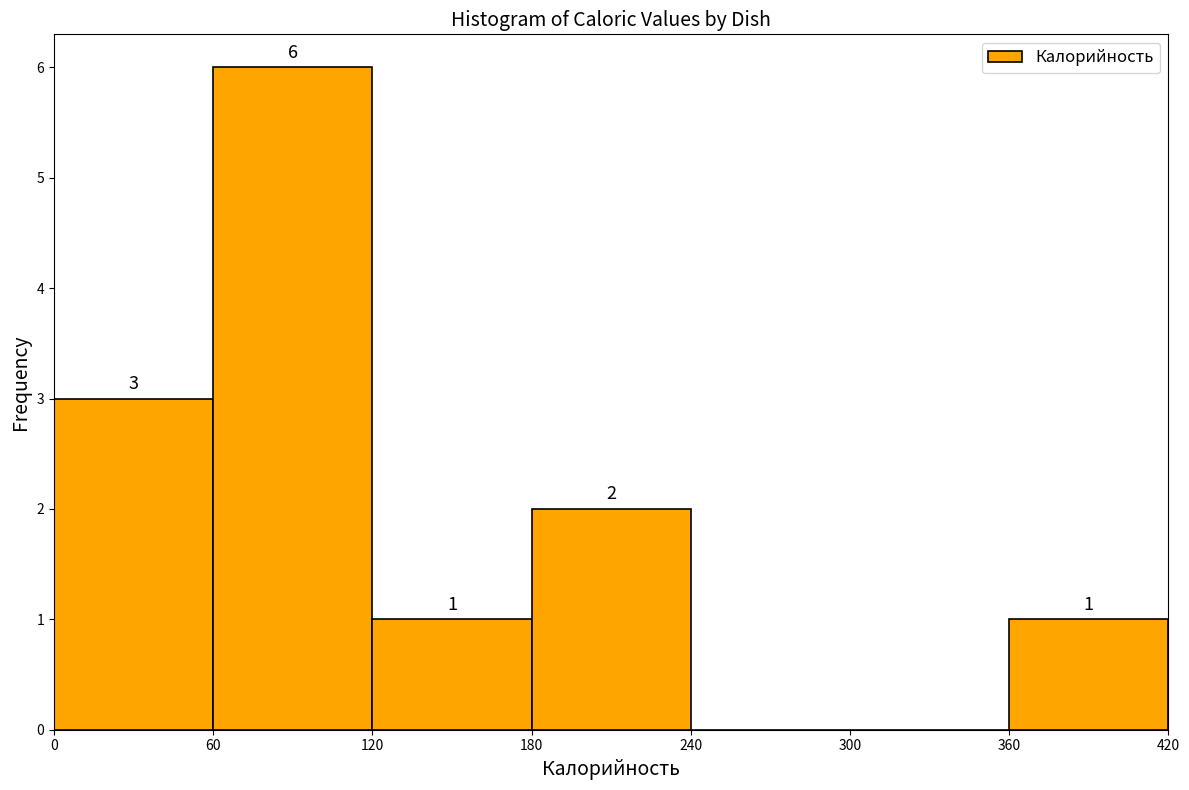

Over which range of the x-axis is the bar tallest?

60 to 120